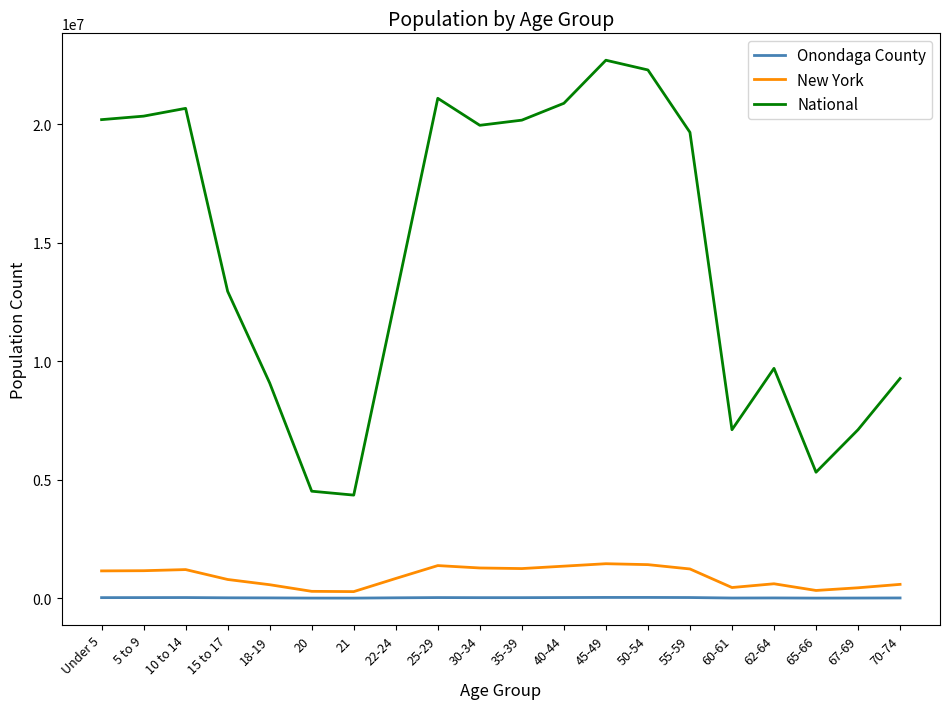

At 10 to 14, list the series in order from largest to smallest.

National, New York, Onondaga County